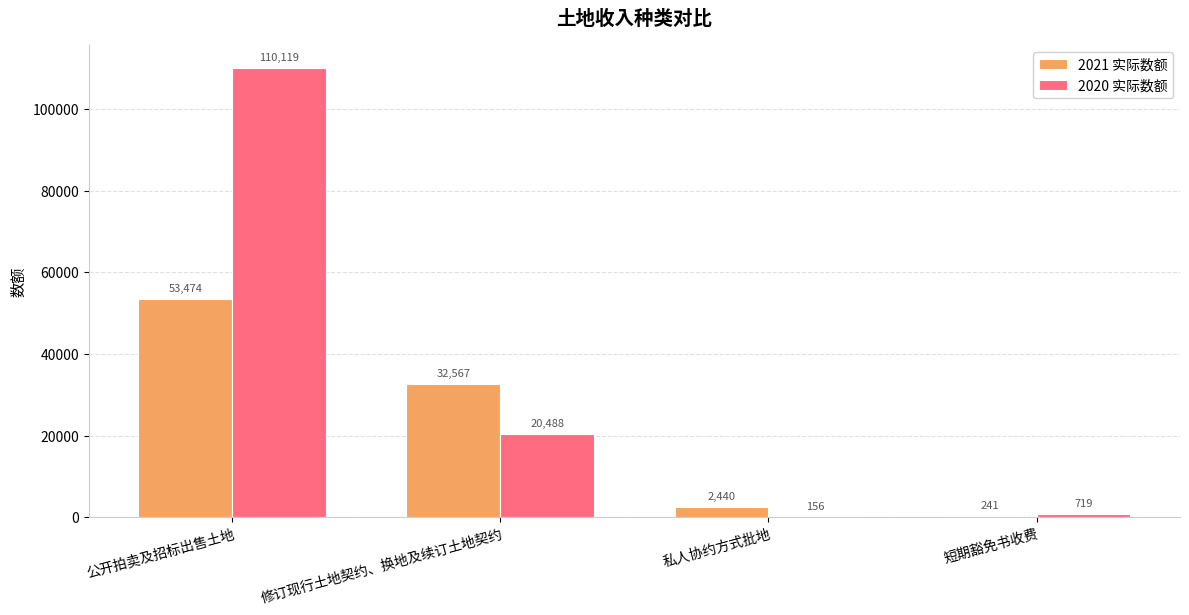

What is the spread (max minus min) of values at 修订现行土地契约、换地及续订土地契约?

12079